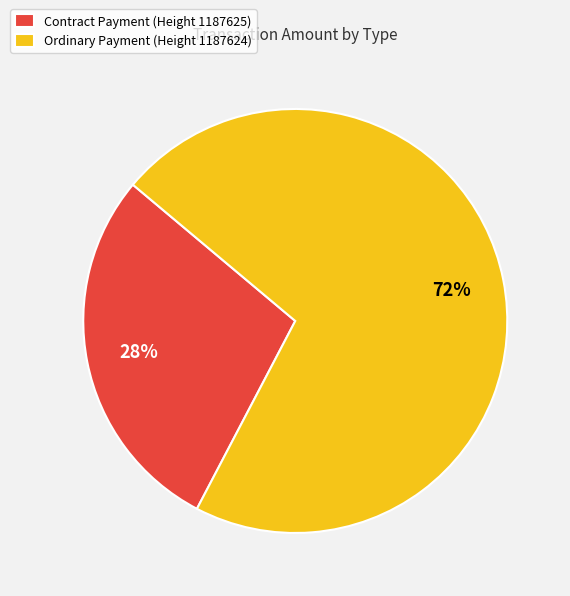

Is the sum of Contract Payment (Height 1187625) and Ordinary Payment (Height 1187624) greater than half?

Yes